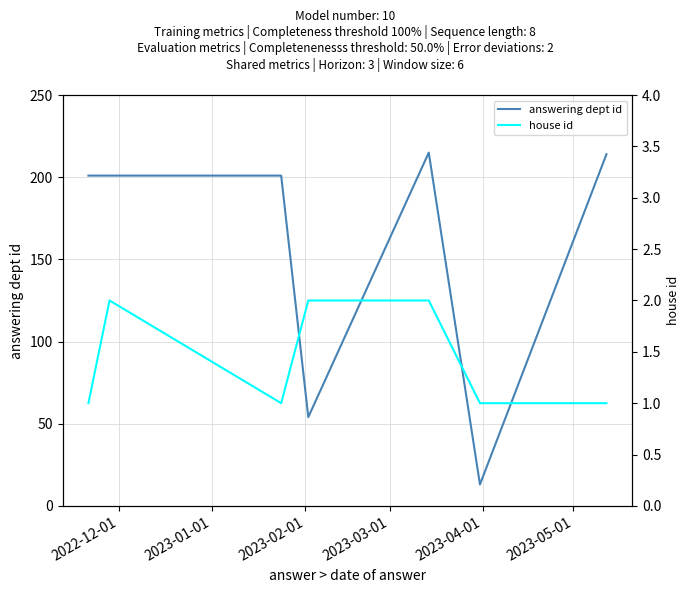

True or false: answering dept id has a value of 362 at 7.

False